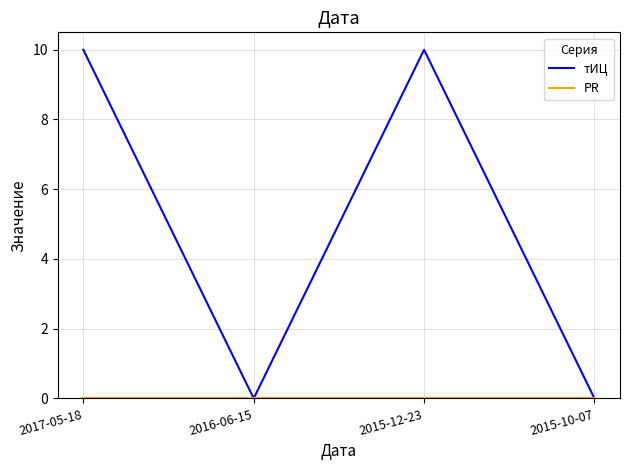

At which category does тИЦ reach its first local peak?

2015-12-23